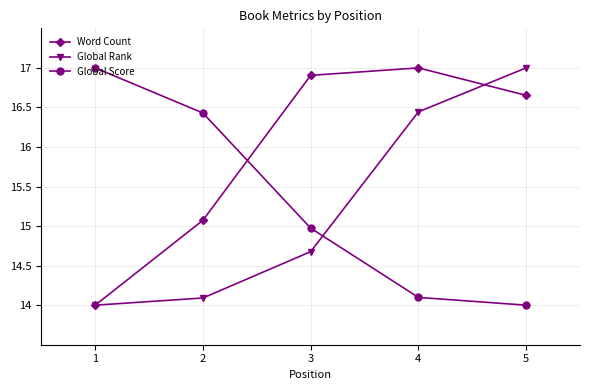

How many lines are shown in the chart?

3